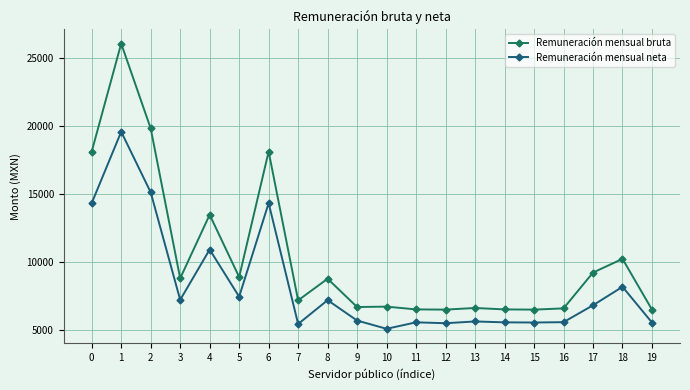

Which has a higher value, 0 or 1?

1